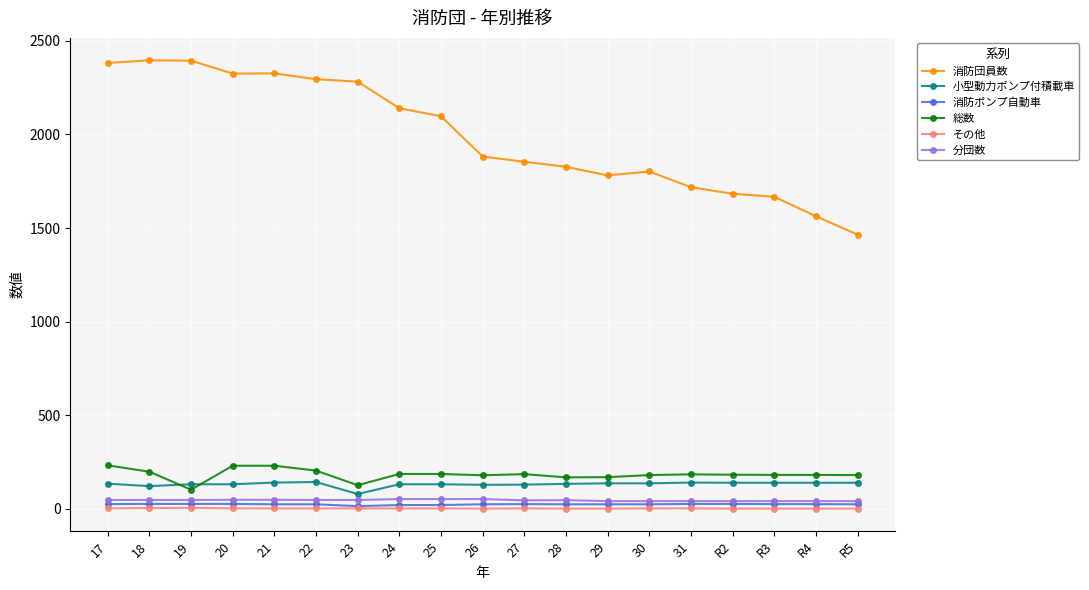

Which series has the largest range (max minus min)?

消防団員数